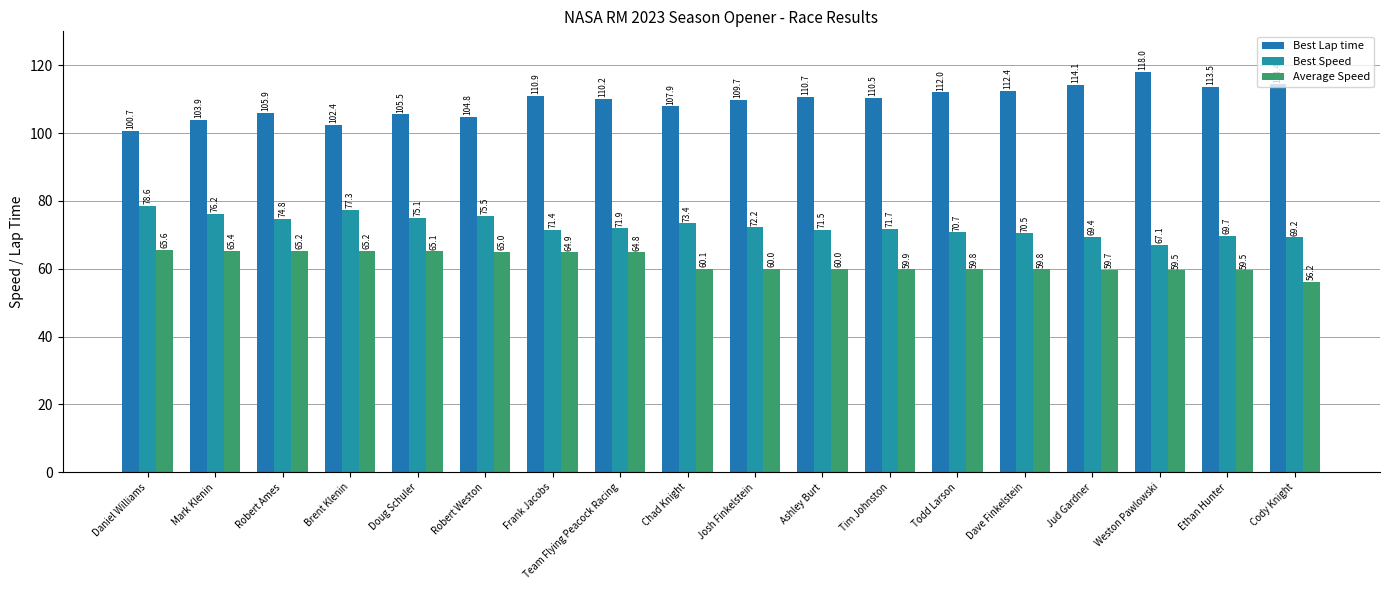

What are all the series names shown in the legend?

Best Lap time, Best Speed, Average Speed